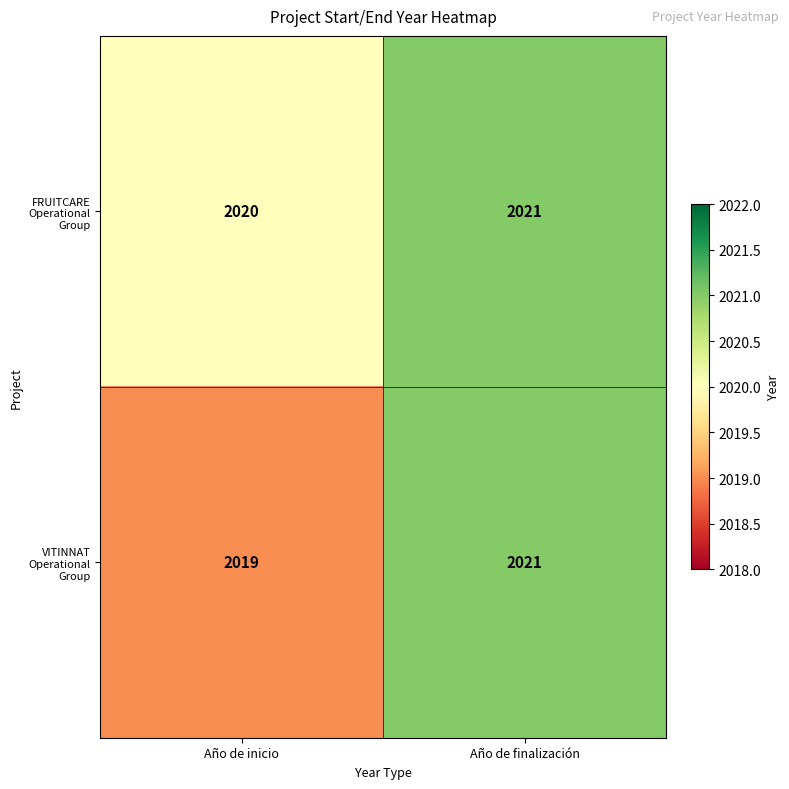

At which category is the sum across all series the highest?

Año de finalización